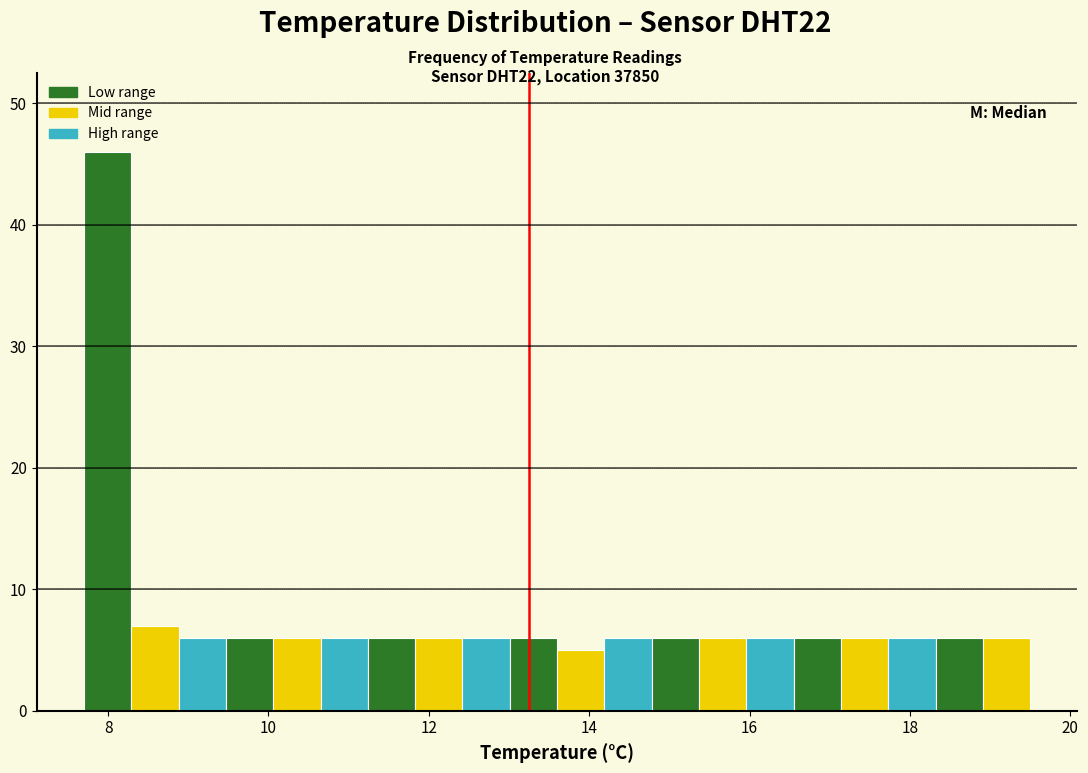

Around what value on the x-axis is the tallest bar? Give the approximate position of its centre, as read against the axis.

8.0